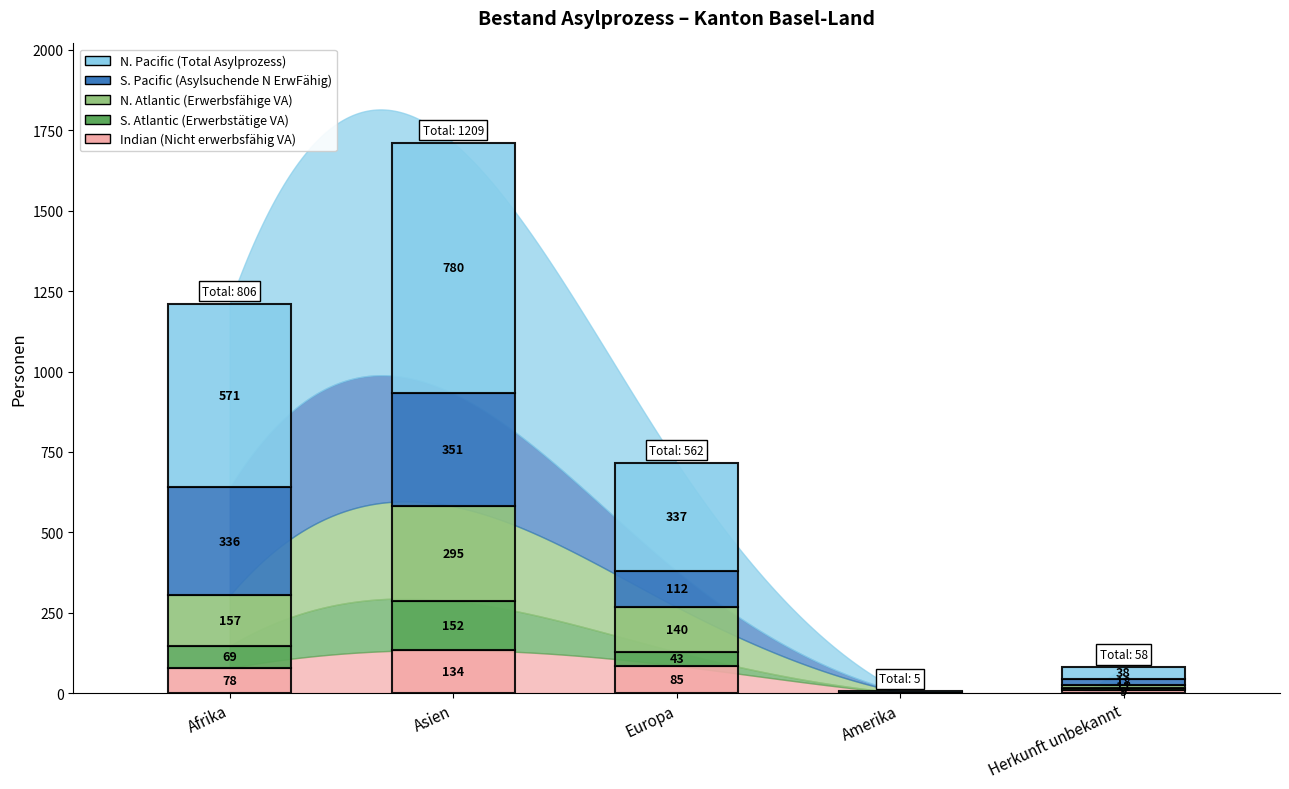

Reading left to right, list all the values displayed in this chart.

Total Personen im Asylprozess: Afrika=571	Asien=780	Europa=337	Amerika=3	Herkunft unbekannt=38
Asylsuchende (N) Erwerbsfaehige: Afrika=336	Asien=351	Europa=112	Amerika=1	Herkunft unbekannt=18
Asylsuchende (N) Total: Afrika=336	Asien=351	Europa=112	Amerika=1	Herkunft unbekannt=18
Vorl. Aufgenommene Erwerbsfaehige: Afrika=157	Asien=295	Europa=140	Amerika=2	Herkunft unbekannt=11
Vorl. Aufgenommene Nicht erwerbsfaehig: Afrika=78	Asien=134	Europa=85	Amerika=0	Herkunft unbekannt=9
Vorl. Aufgenommene Erwerbstaetige: Afrika=69	Asien=152	Europa=43	Amerika=1	Herkunft unbekannt=6